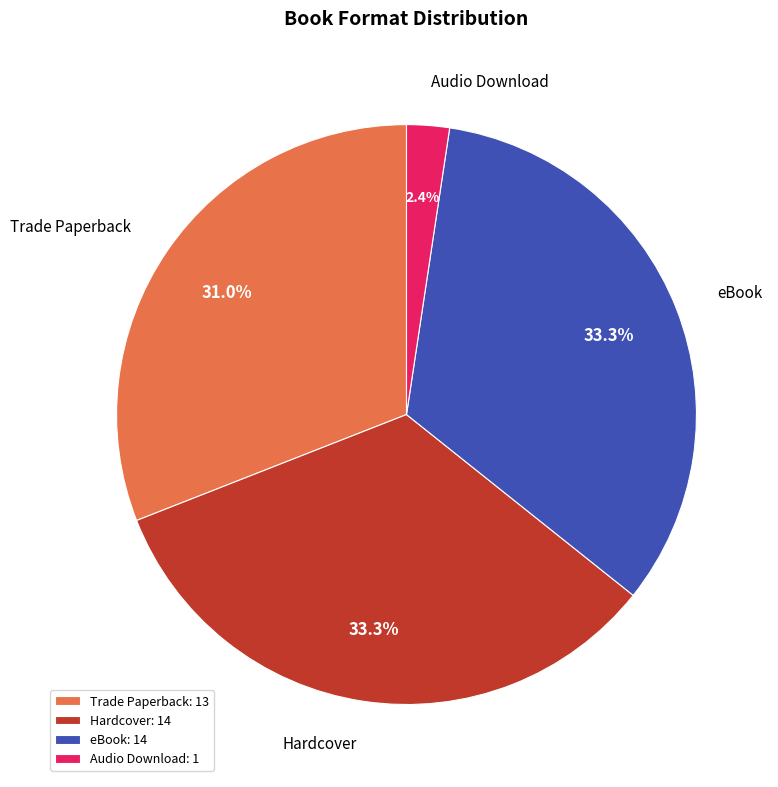

How much of the chart is everything except eBook?

66.7%